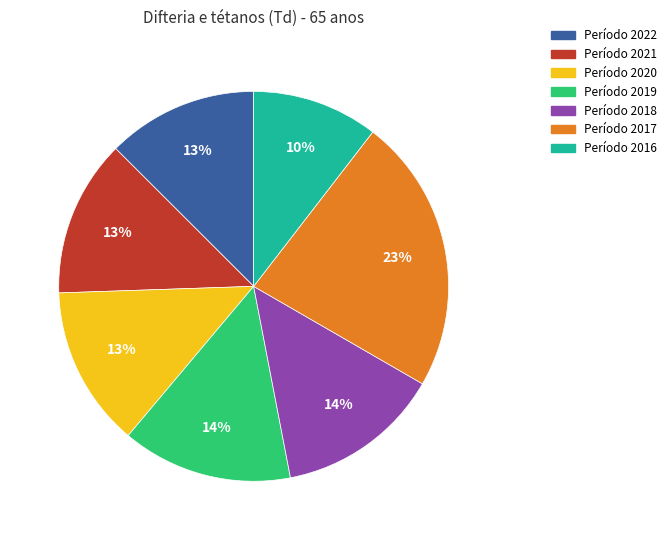

Is there a majority slice in this chart?

No